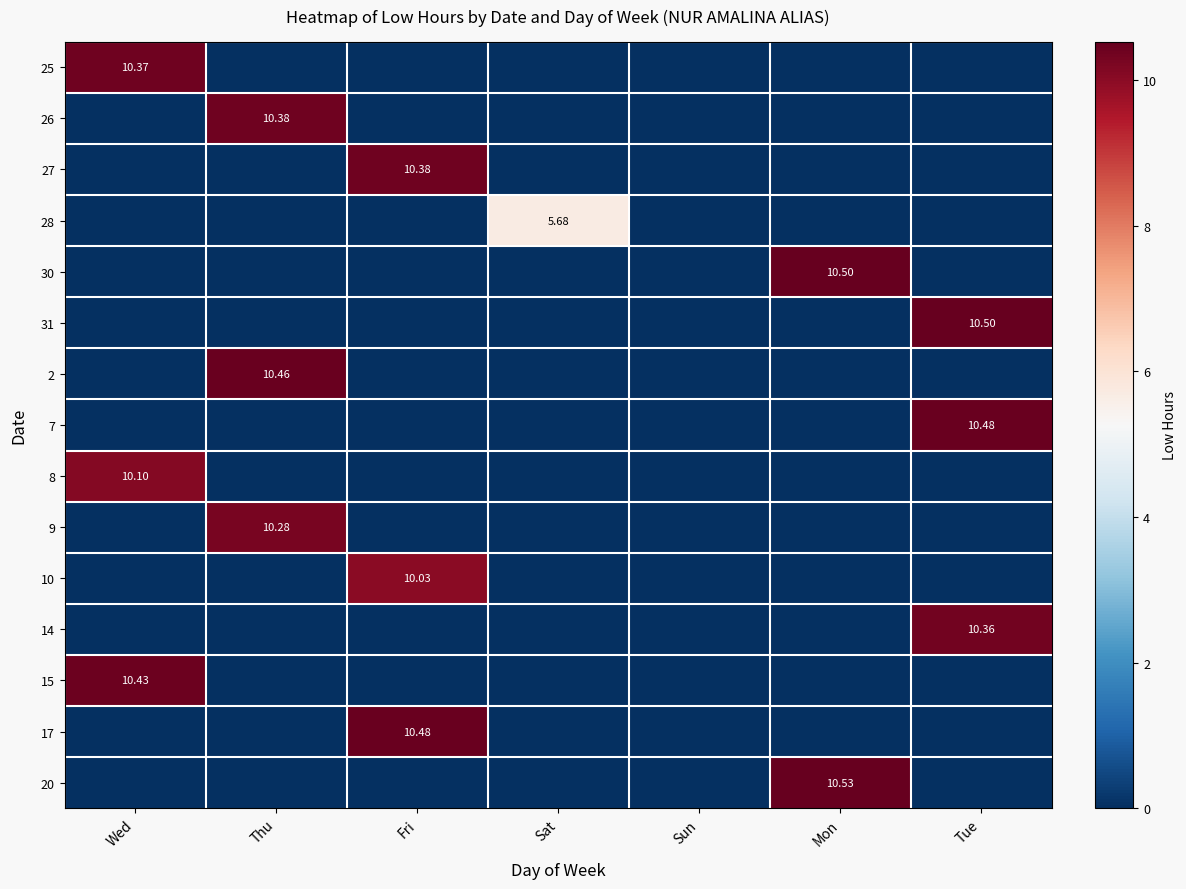

What is the difference between the maximum and minimum values in the 9 series?

10.3